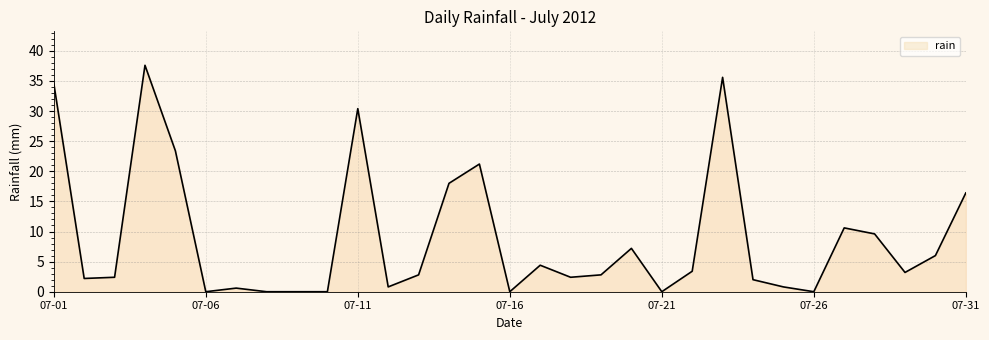

What is the maximum value shown in the chart?

37.6